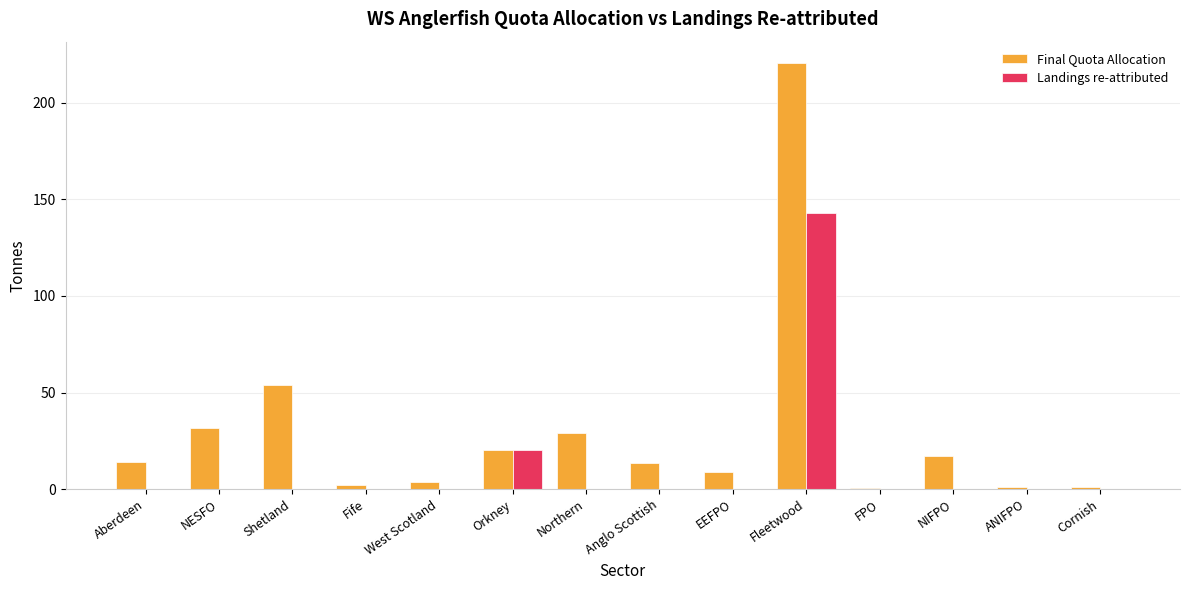

Where is Final Quota Allocation nearest to the value 110?

Shetland